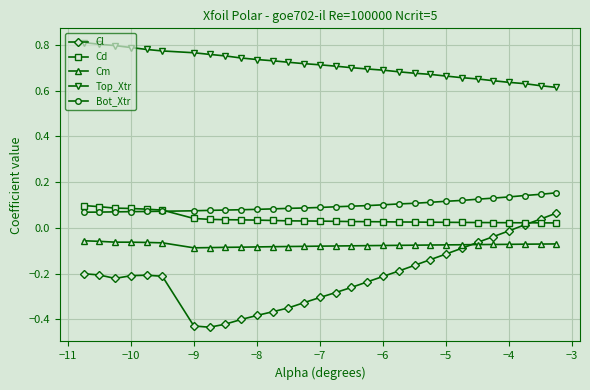

Which series has the largest range (max minus min)?

Cl